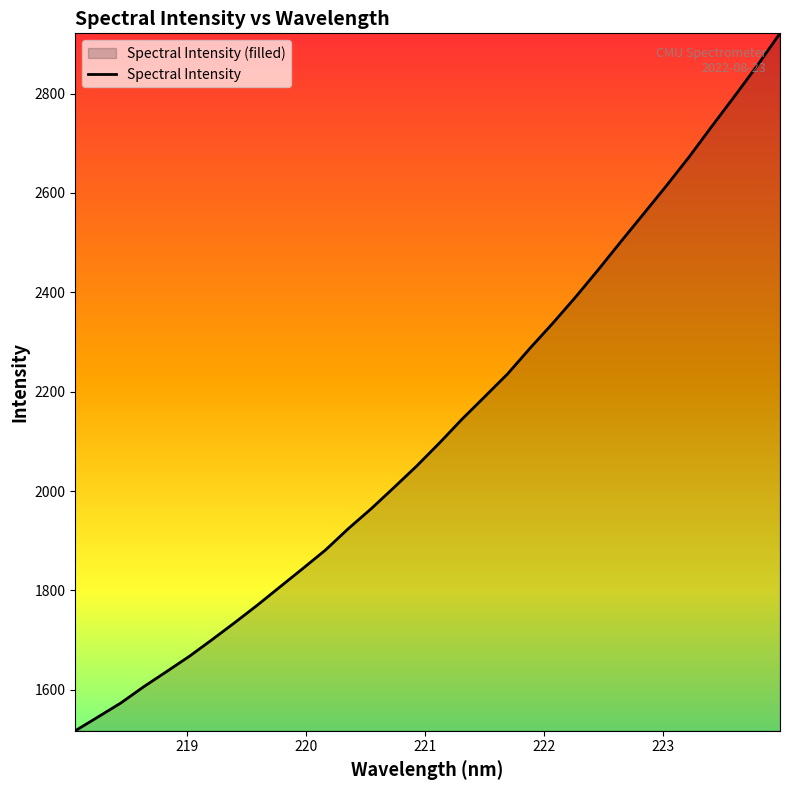

What is the minimum value shown in the chart?

1517.7